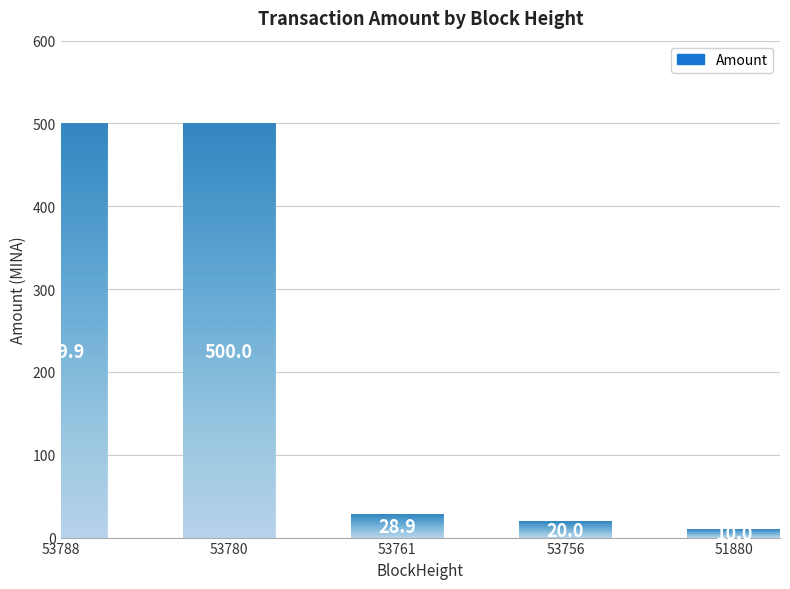

True or false: the data shows 153.8 at 53788.

False